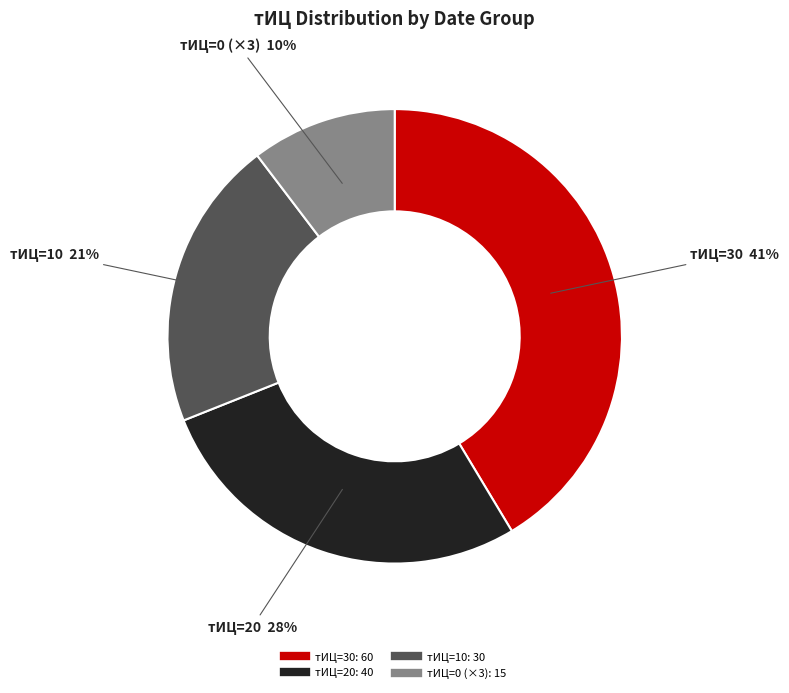

Is there any slice that represents more than half of the pie?

No